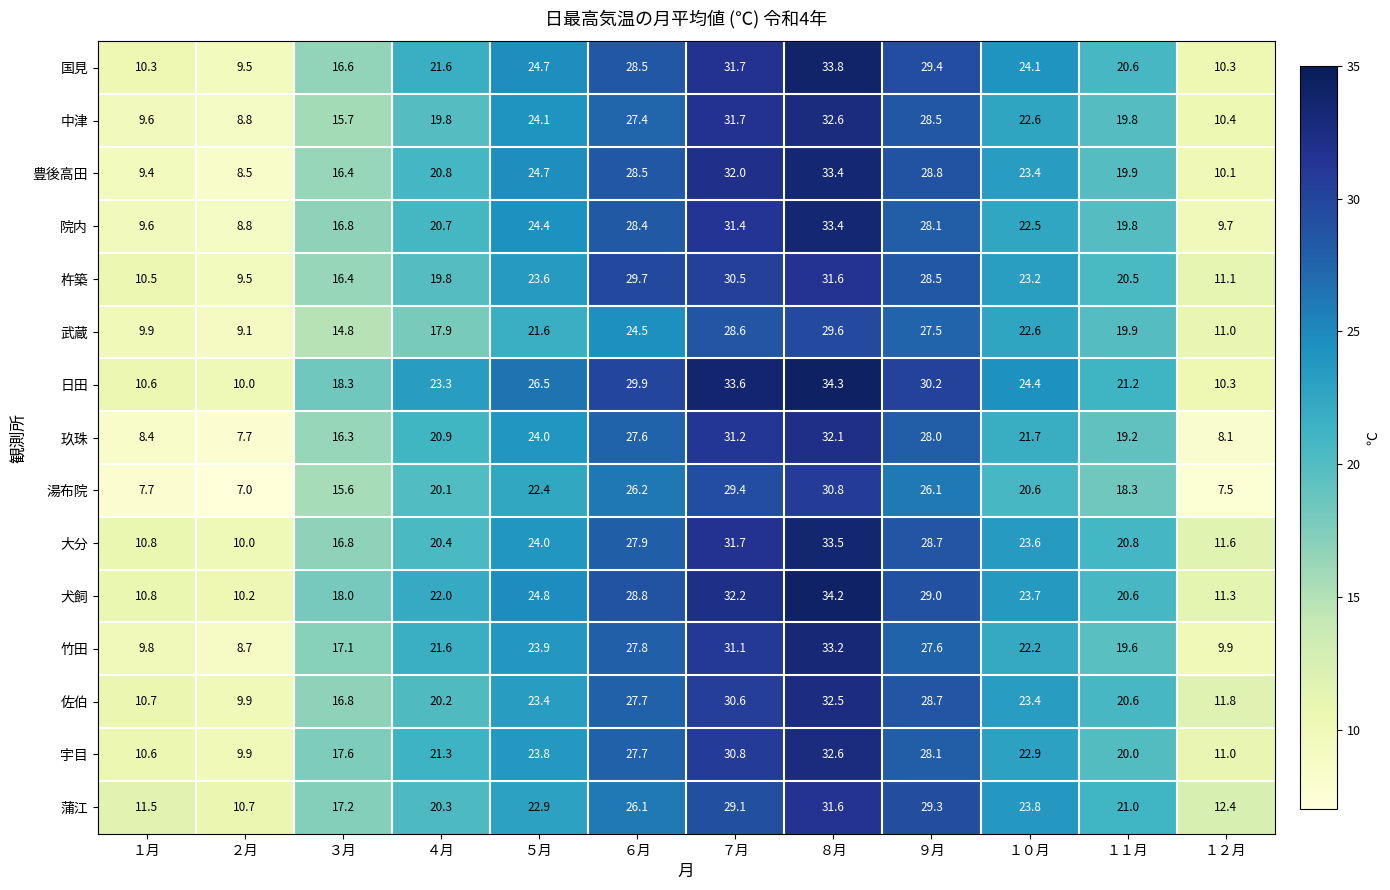

At which category is the sum across all series the highest?

８月